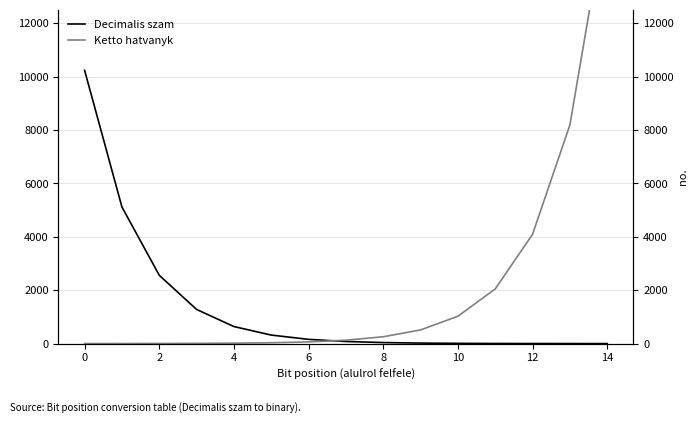

What is the difference between the maximum and minimum values in the Ketto hatvanyk series?

16383